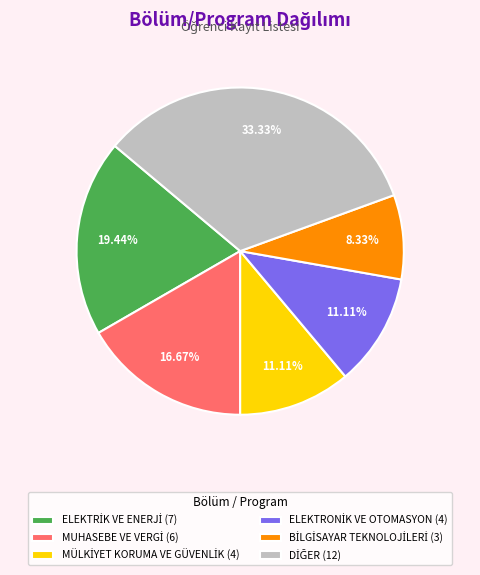

Does any single category account for the majority?

No